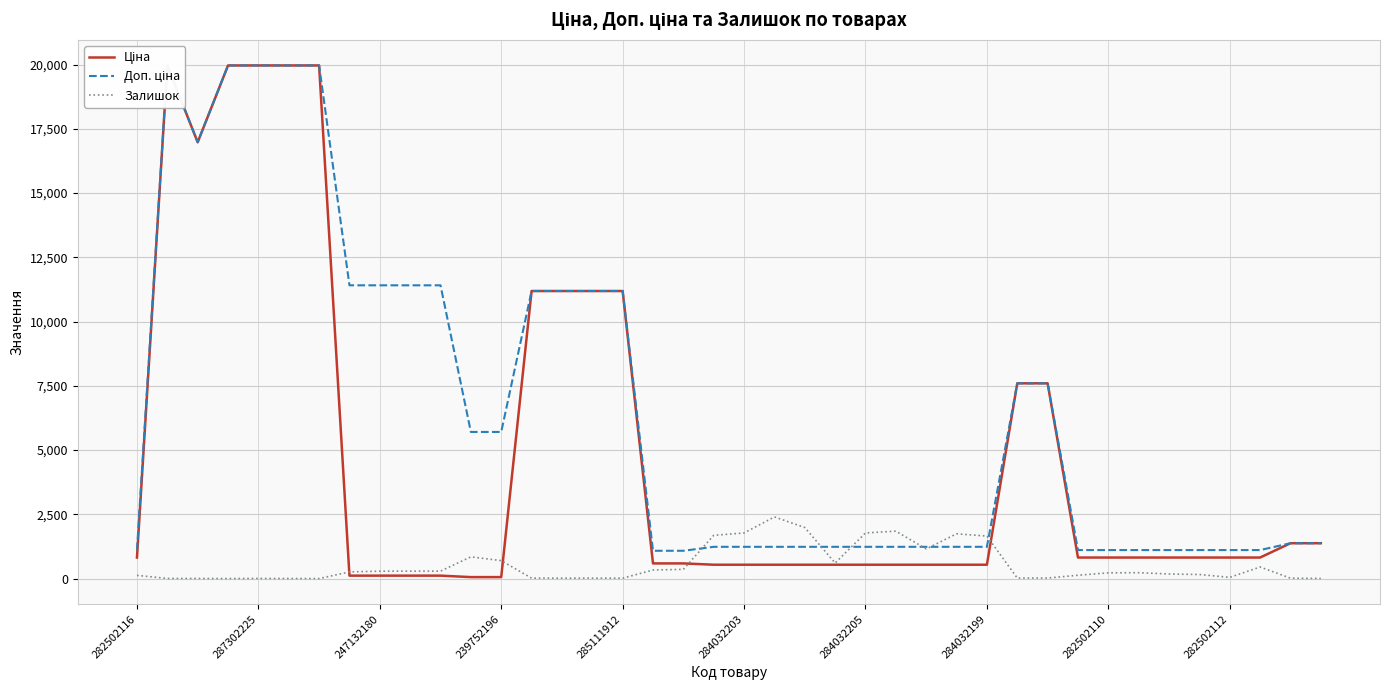

How many intersections are there between Ціна and Доп. ціна?

1